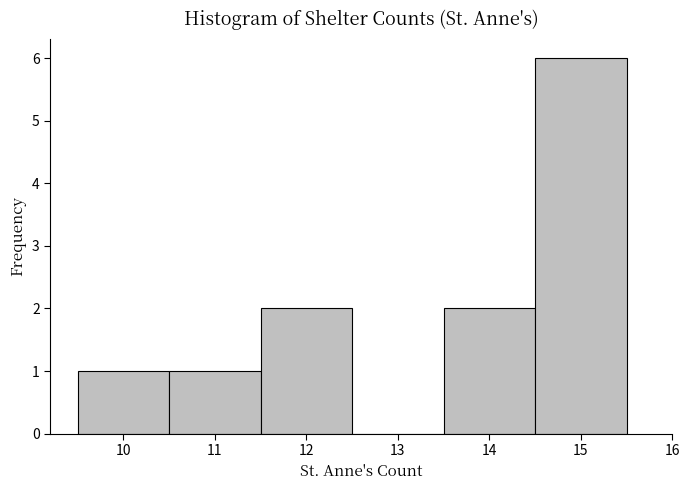

Over which range of the x-axis is the bar tallest?

14.5 to 15.5